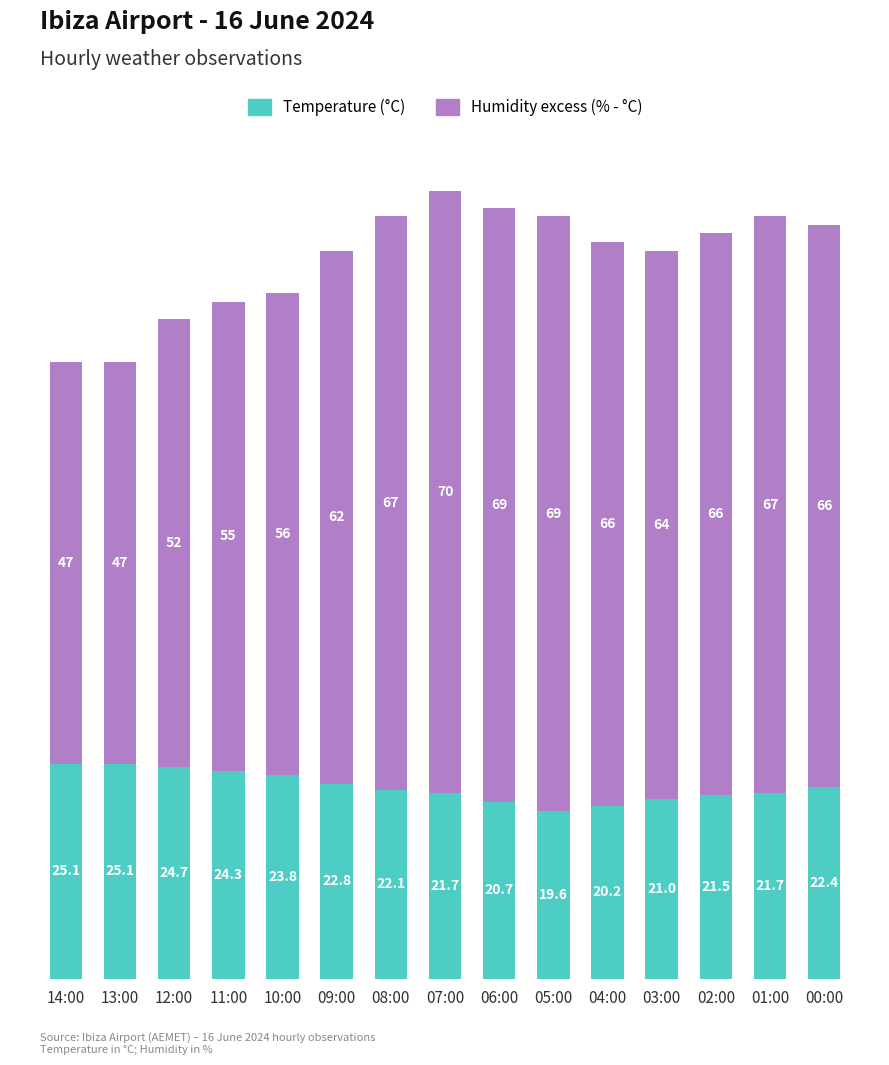

At which category is the sum across all series the highest?

07:00